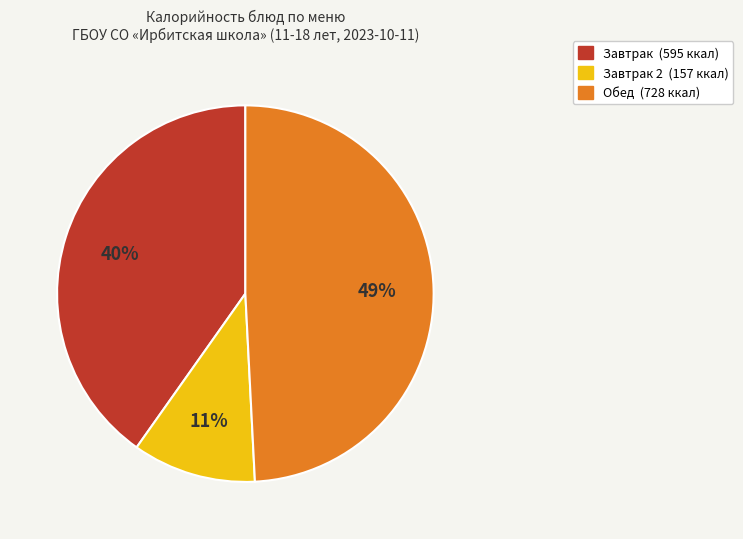

How many slices are in this pie chart?

3